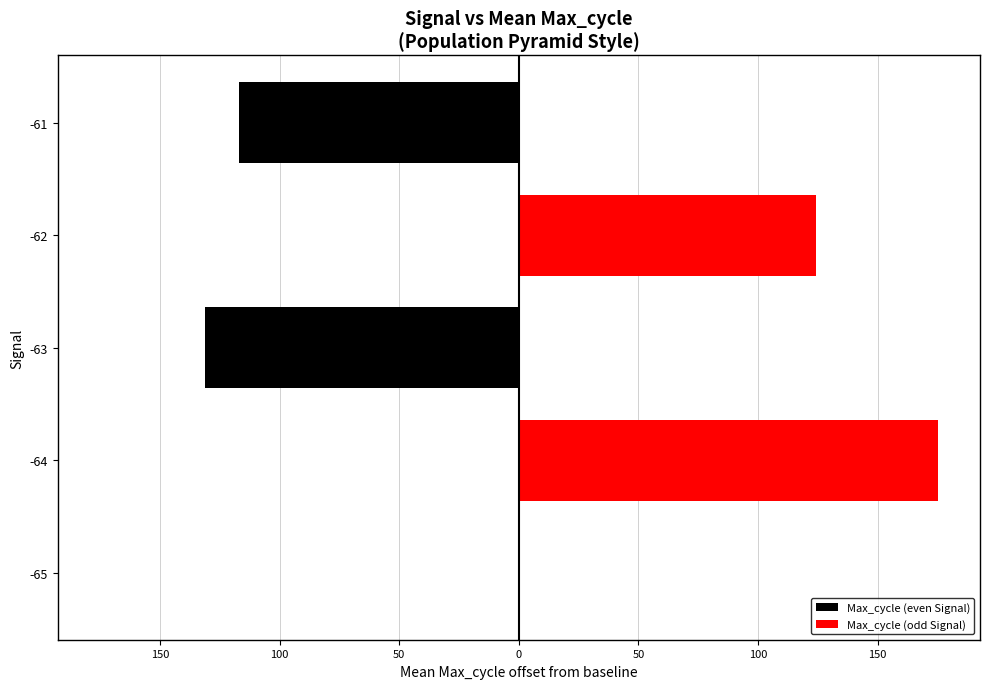

At how many categories does at least one series exceed 64?

2